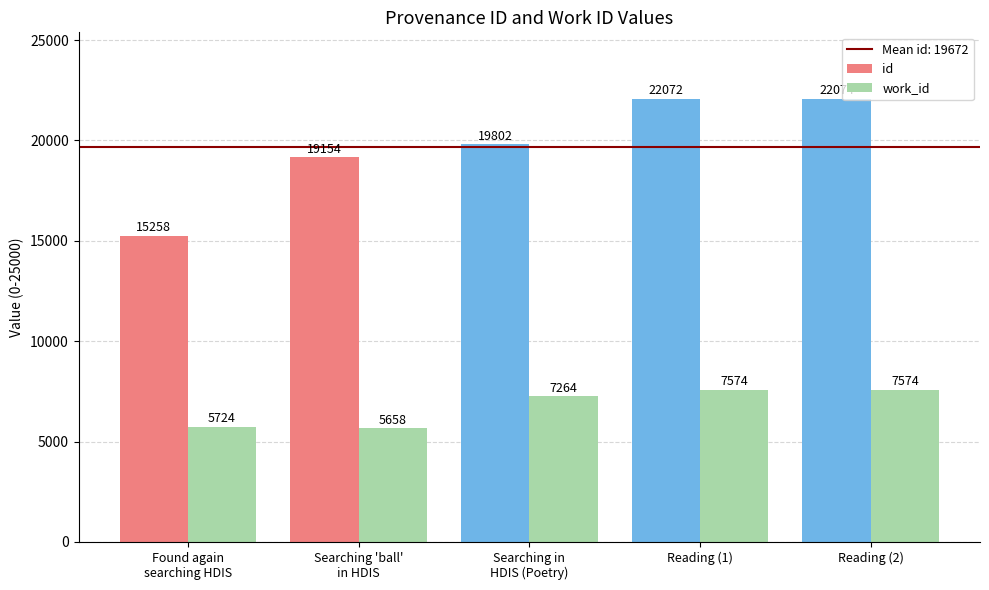

What is the value of the work_id bar at the 1st from the left?

5724